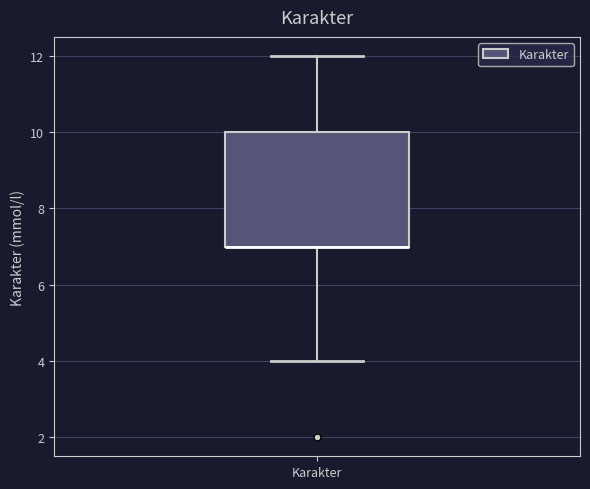

Transcribe this box plot: give where the median line is, the range the box spans, and where the two whiskers end, as read against the y-axis. The values are not printed on the chart, so give them approximately, as read against the axis.

median 7 (drawn on the box's lower edge), box 7 to 10, whiskers 4 to 12